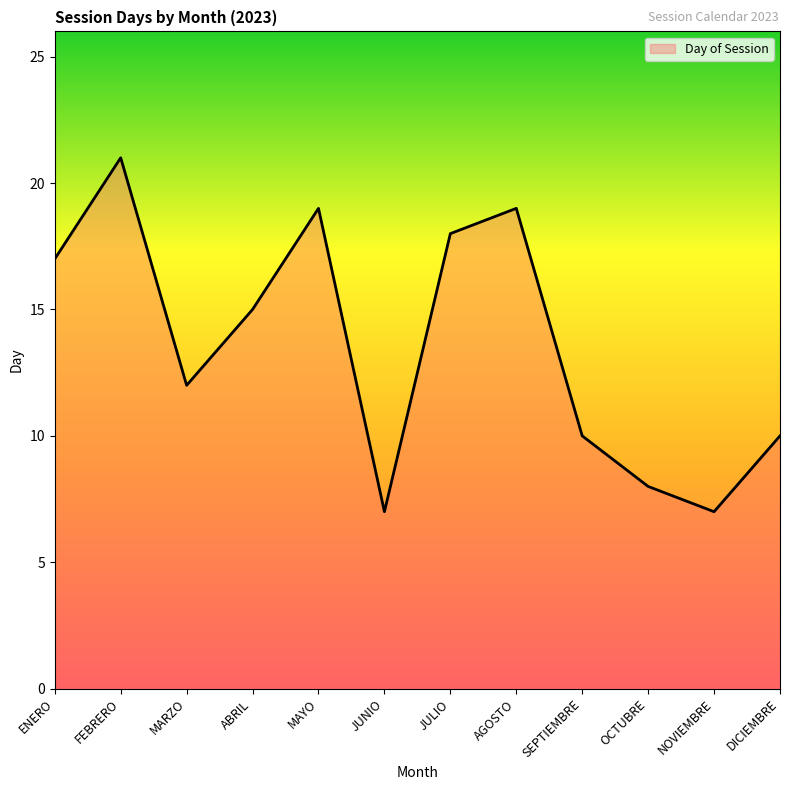

What is the minimum value shown in the chart?

7